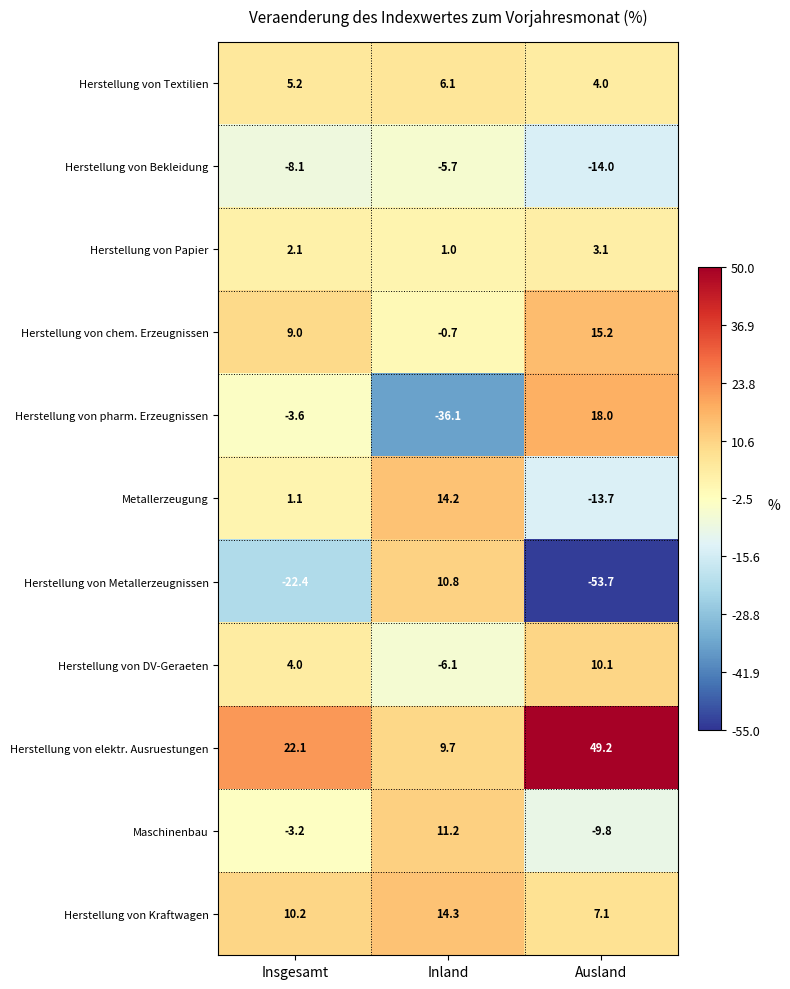

What is the total value across all series at Inland?

18.7